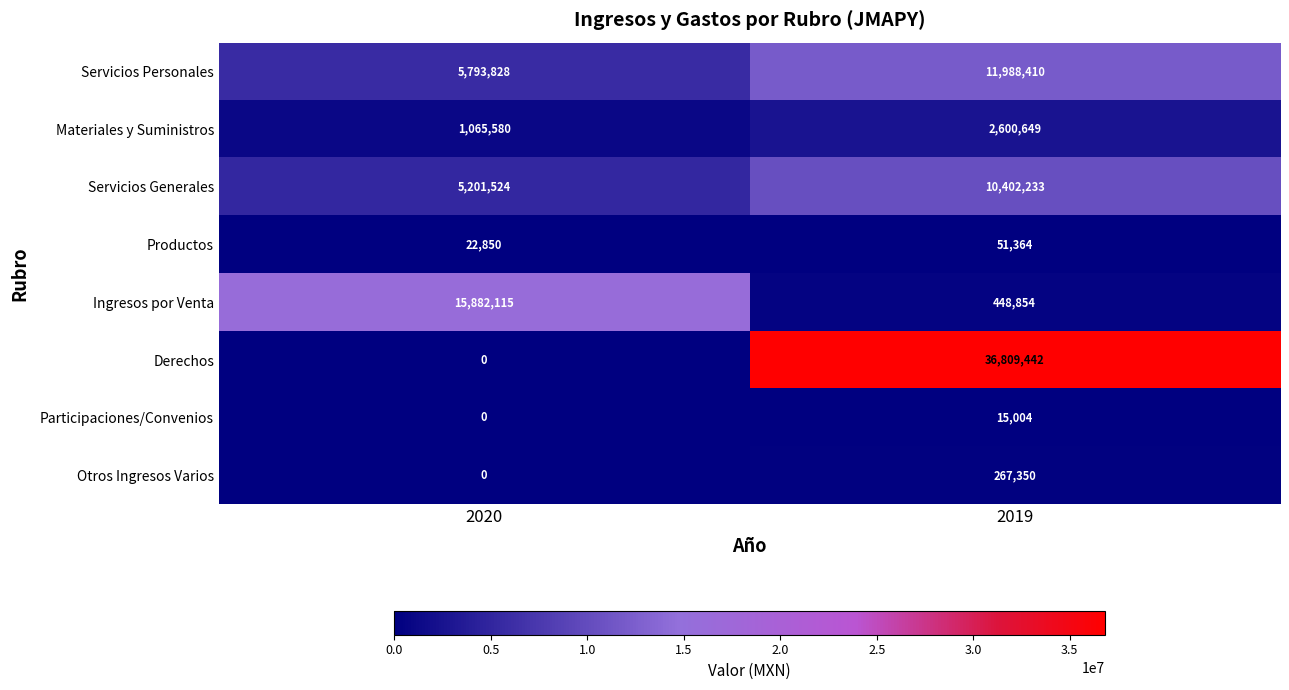

How many distinct data groups are displayed?

8